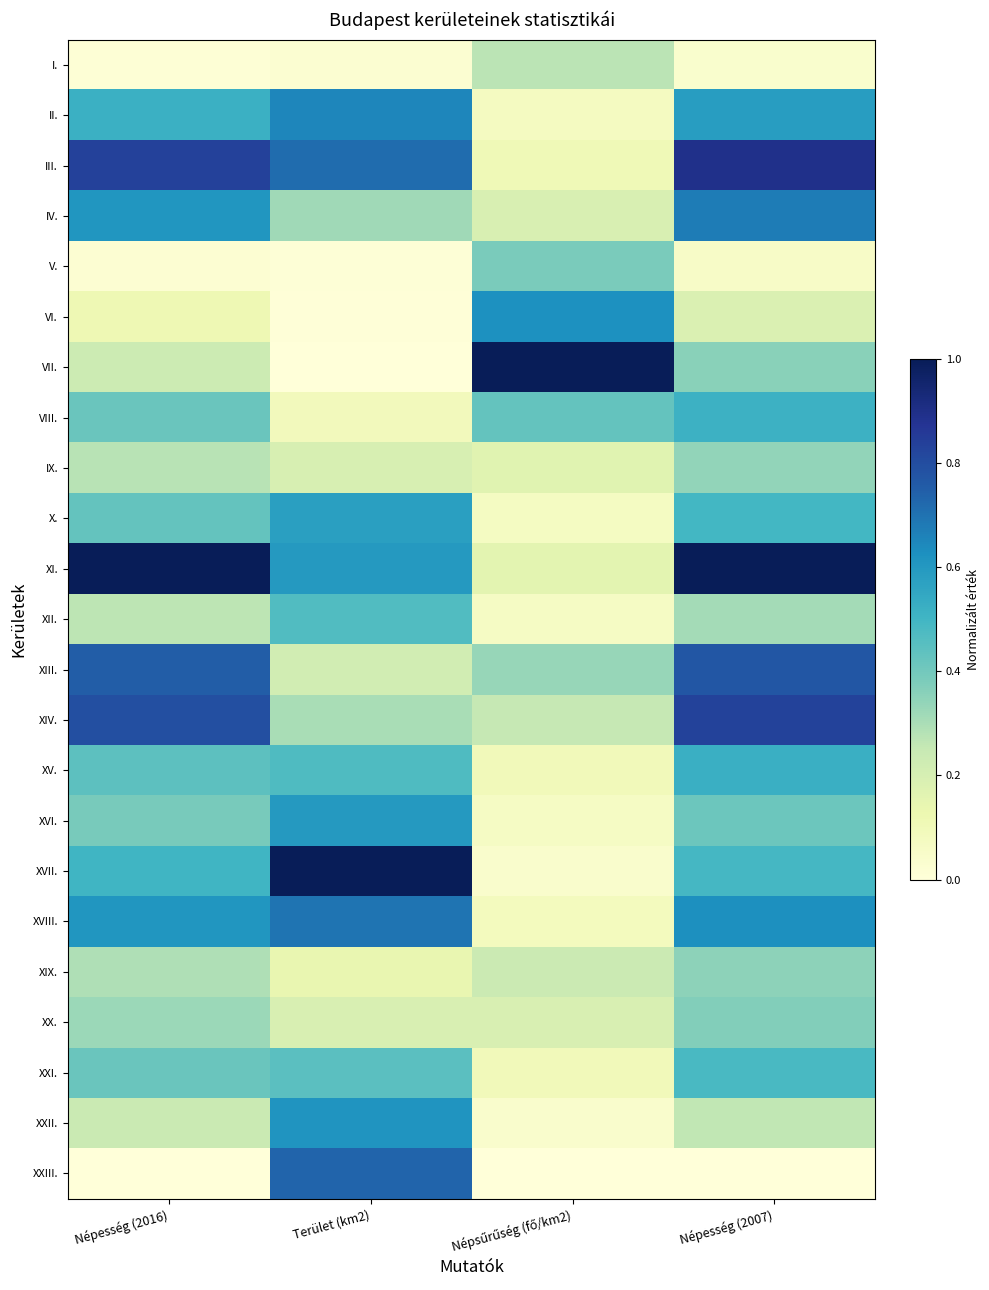

What is the difference between the XXIII. values at Népesség (2007) and Terület (km2)?

0.7